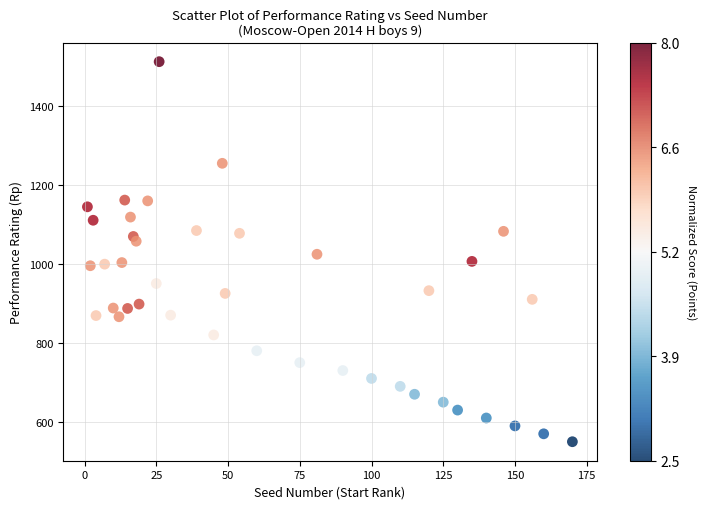

What is the range of X values (max minus min)?

169